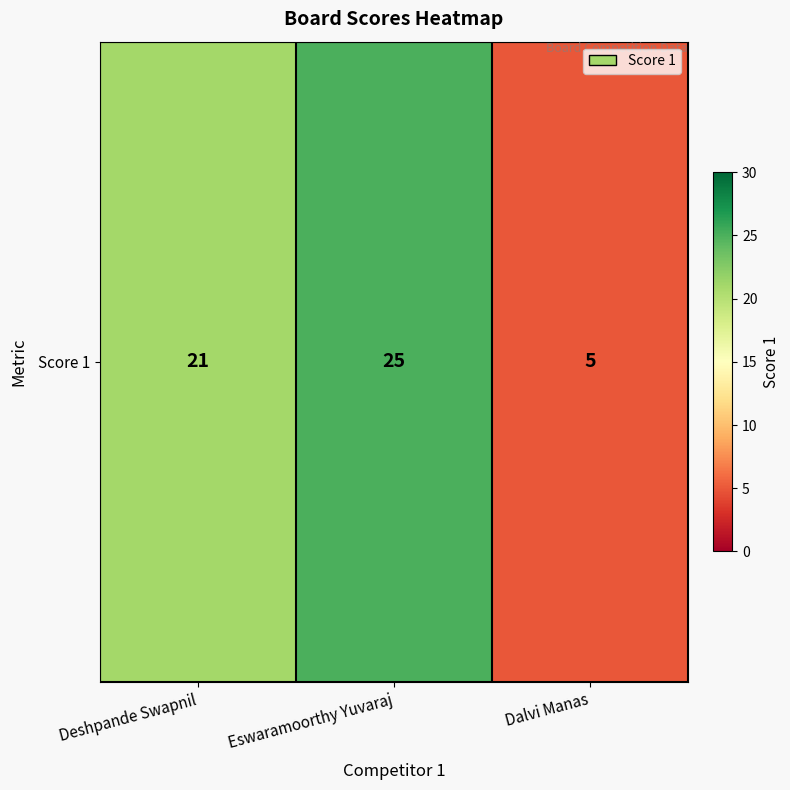

Is it true that the value at Eswaramoorthy Yuvaraj is 25?

True